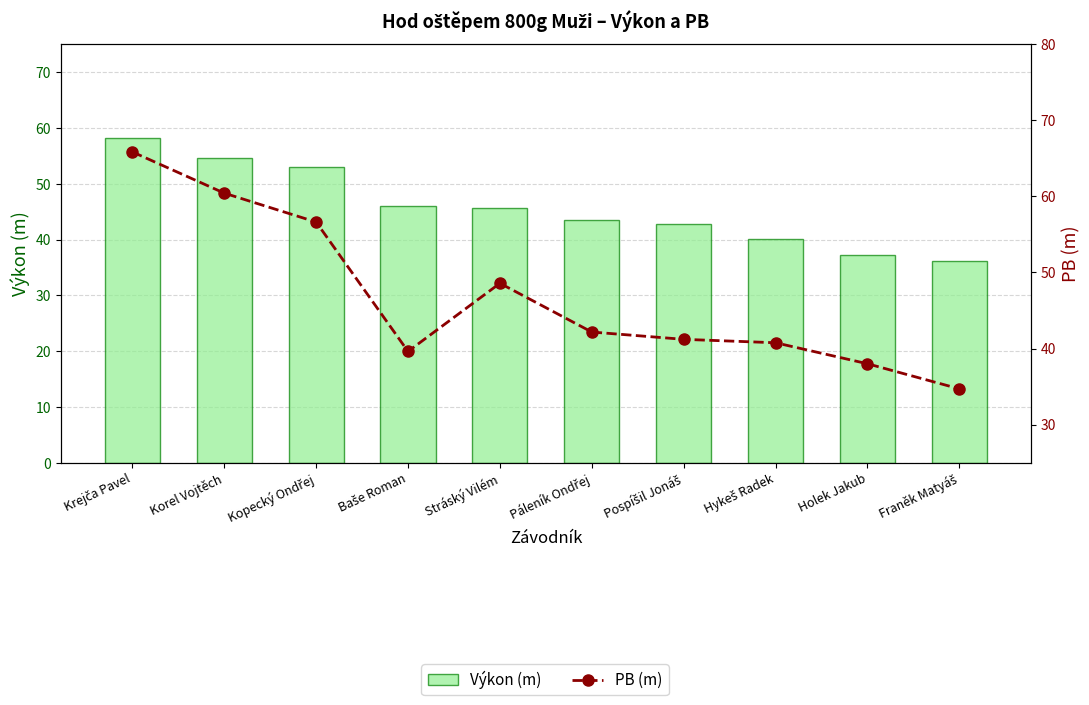

What is the value of the Výkon (m) bar at the 10th from the left?

36.2